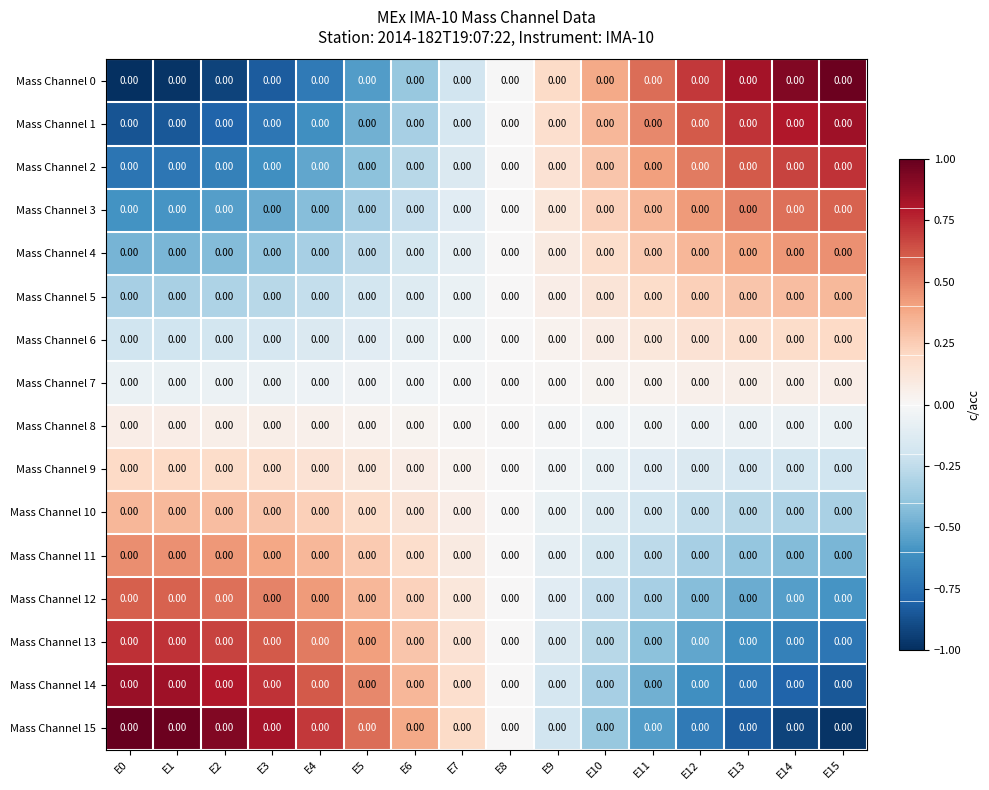

List the series in order of their peak value, highest first.

Mass Channel 15, Mass Channel 0, Mass Channel 14, Mass Channel 1, Mass Channel 13, Mass Channel 2, Mass Channel 12, Mass Channel 3, Mass Channel 11, Mass Channel 4, Mass Channel 10, Mass Channel 5, Mass Channel 9, Mass Channel 6, Mass Channel 8, Mass Channel 7